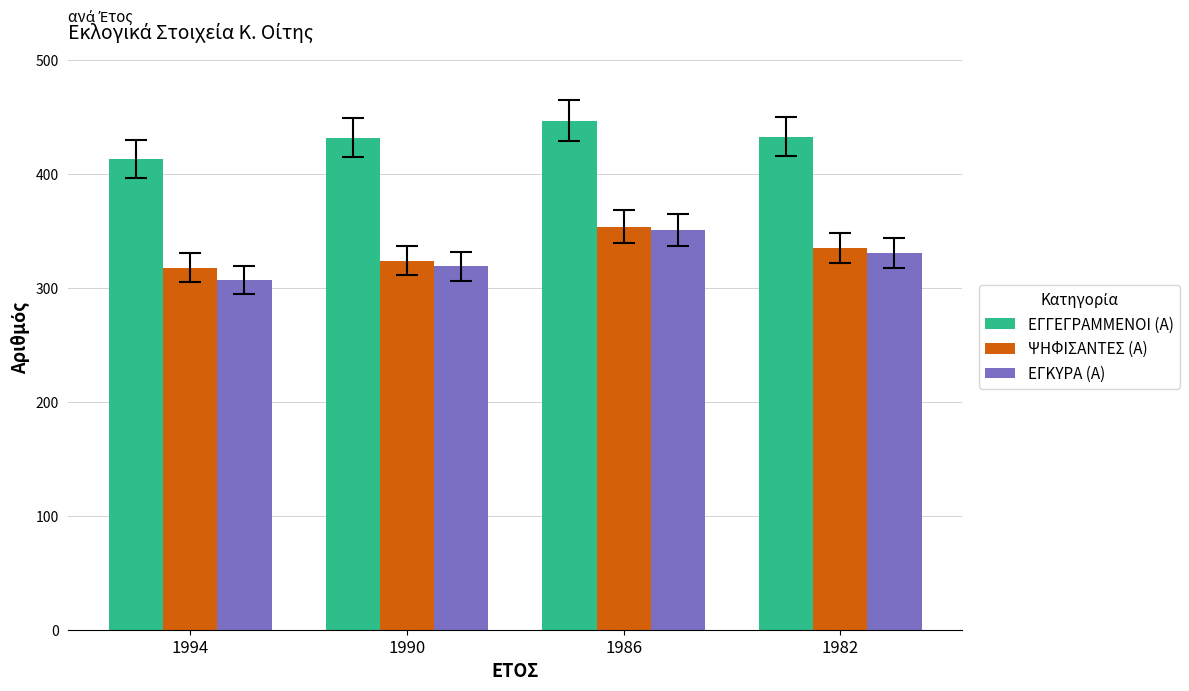

How many data points in ΕΓΓΕΓΡΑΜΜΕΝΟΙ (Α) are less than 433?

2